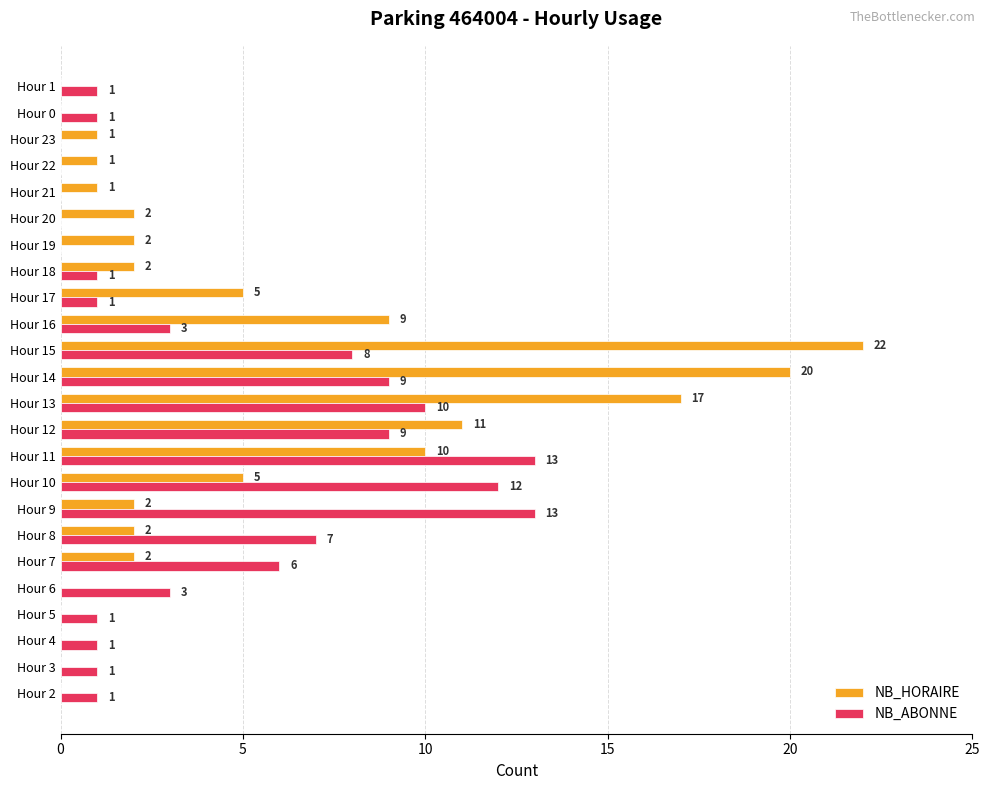

Which series changed the most between Hour 13 and Hour 18?

NB_HORAIRE